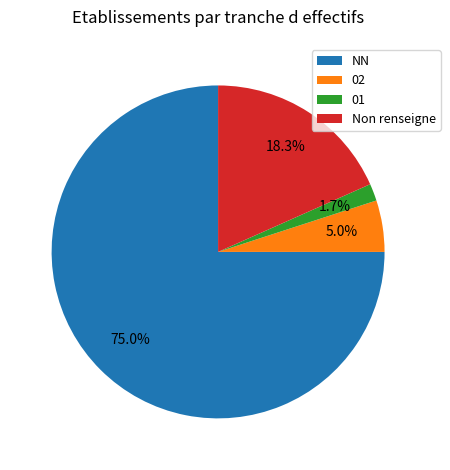

Which slice is the largest?

NN